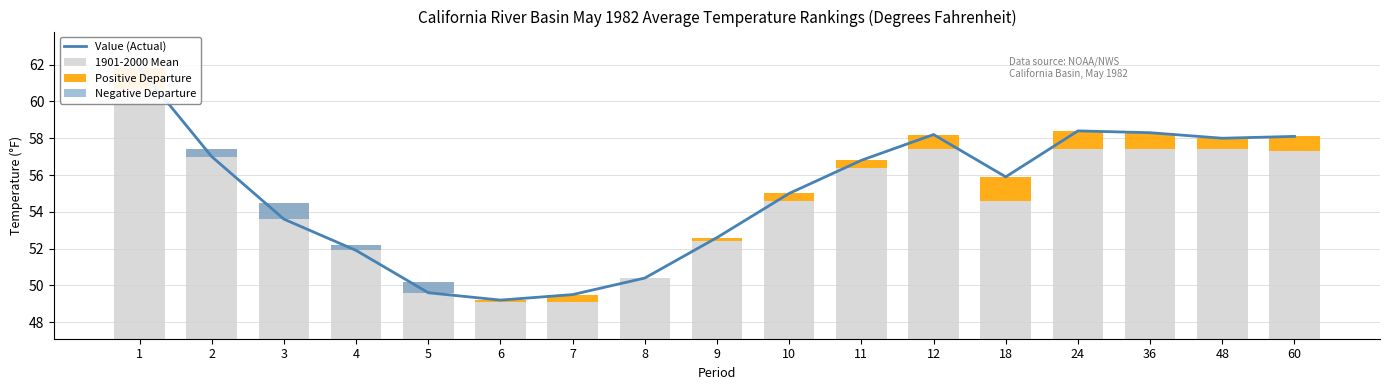

What is the sum of all Positive Departure values?

8.0